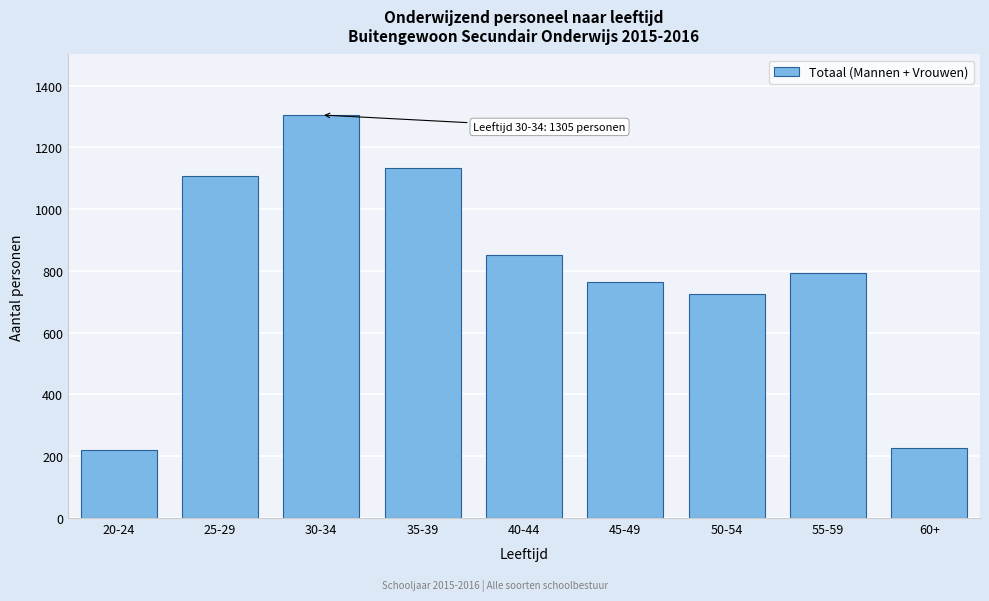

Reading left to right, what are all the values shown in this chart?

219	1106	1305	1132	851	763	726	793	227